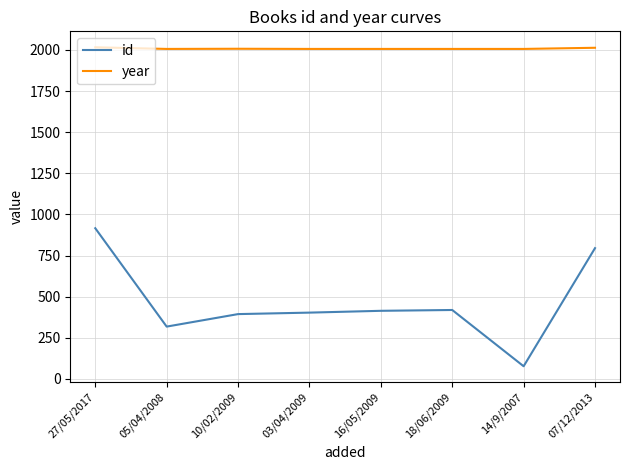

Is it true that id equals 916 at 27/05/2017?

True